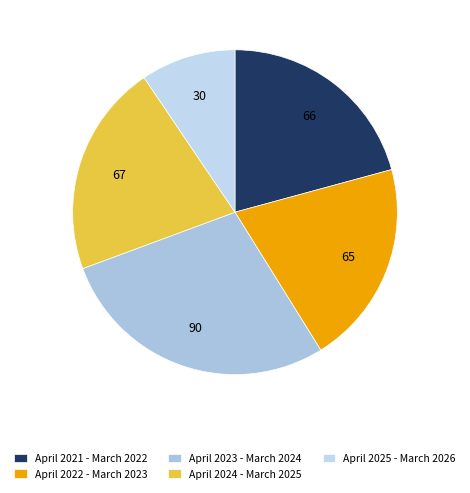

How many slices are in this pie chart?

5